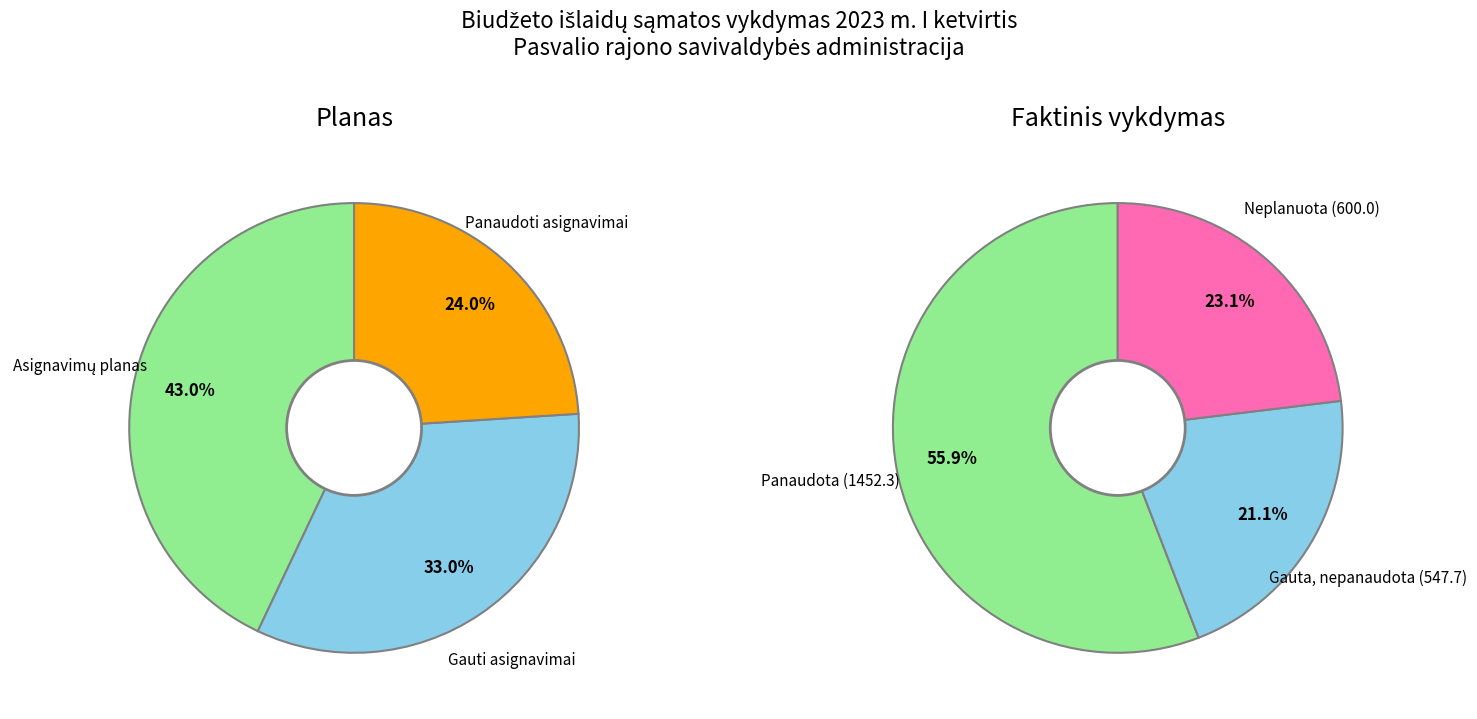

Is there a majority slice in this chart?

Yes